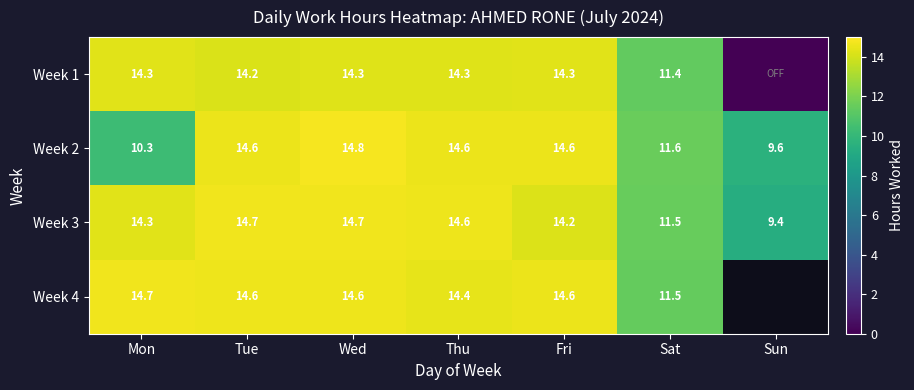

Which has a higher value, Tue or Fri?

Fri